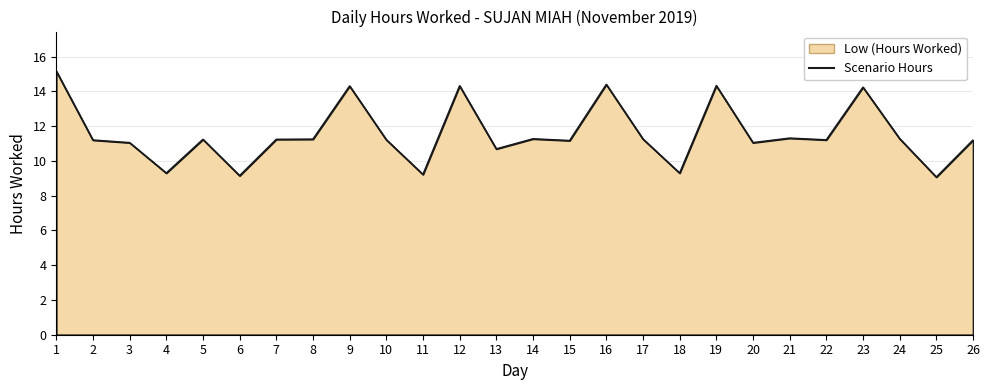

What is the smallest value displayed?

9.1